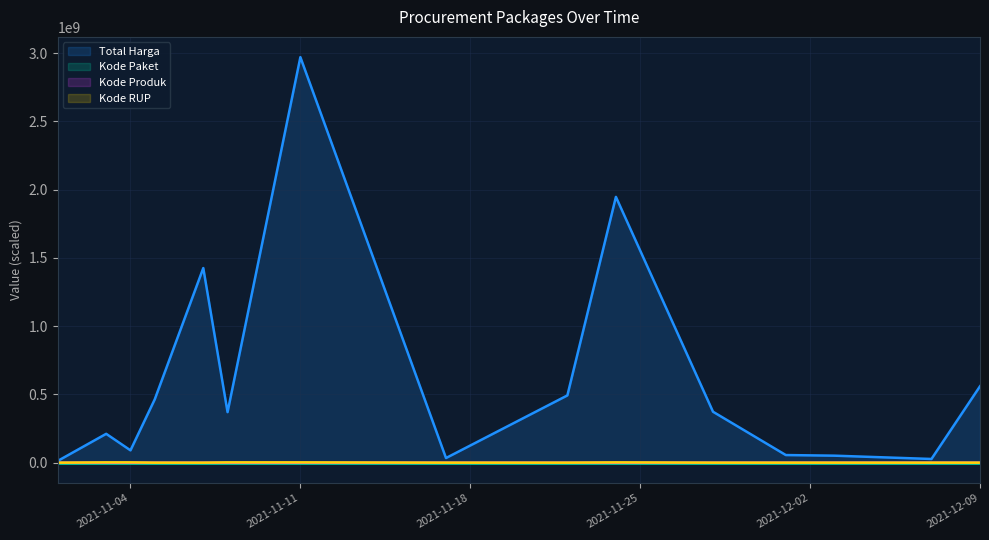

List the labels in order of Kode RUP value, largest first.

2021-11-11, 2021-11-03, 2021-11-04, 2021-11-24, 2021-11-08, 2021-12-01, 2021-11-22, 2021-12-03, 2021-11-07, 2021-11-17, 2021-11-05, 2021-11-28, 2021-12-07, 2021-12-09, 2021-11-01